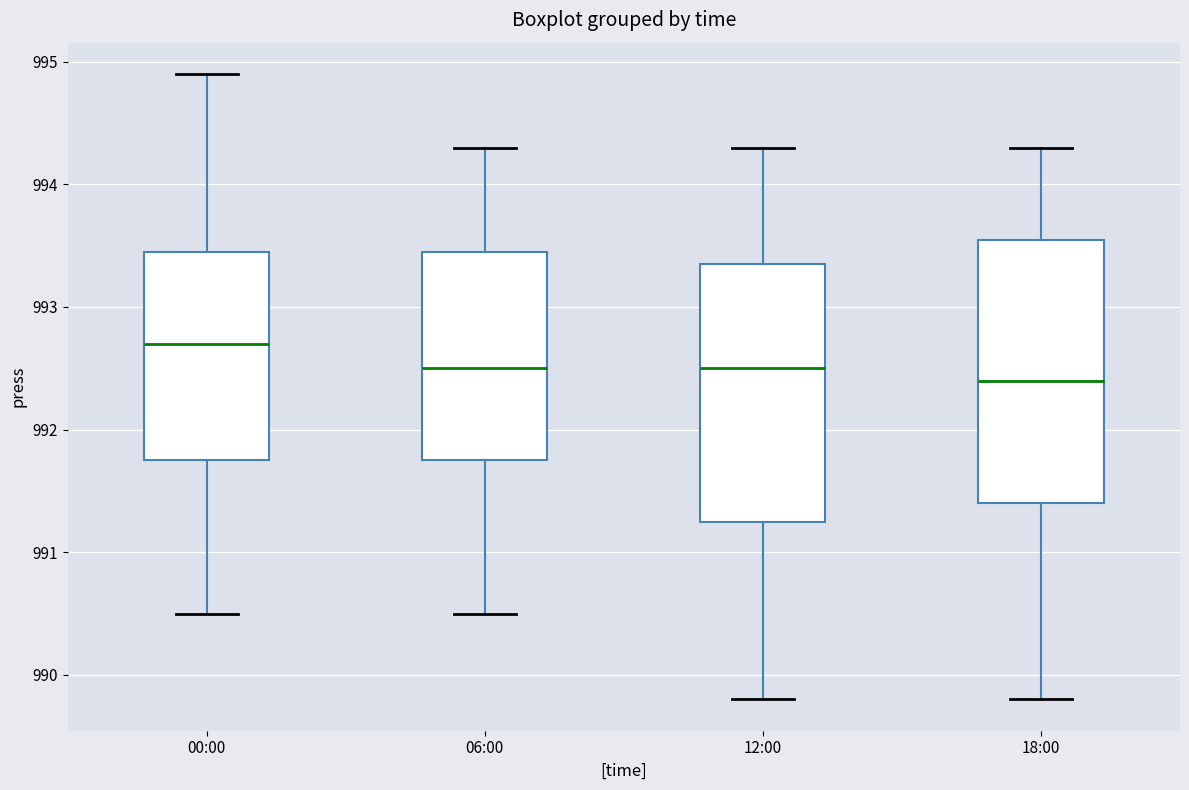

Reading left to right, transcribe this box plot: for each box, give where its median line is, the range the box spans, and where its two whiskers end, as read against the y-axis. The values are not printed on the chart, so give them approximately, as read against the axis.

00:00: median 992.7, box 991.8 to 993.5, whiskers 990.5 to 994.9
06:00: median 992.5, box 991.8 to 993.5, whiskers 990.5 to 994.3
12:00: median 992.5, box 991.3 to 993.4, whiskers 989.8 to 994.3
18:00: median 992.4, box 991.4 to 993.6, whiskers 989.8 to 994.3